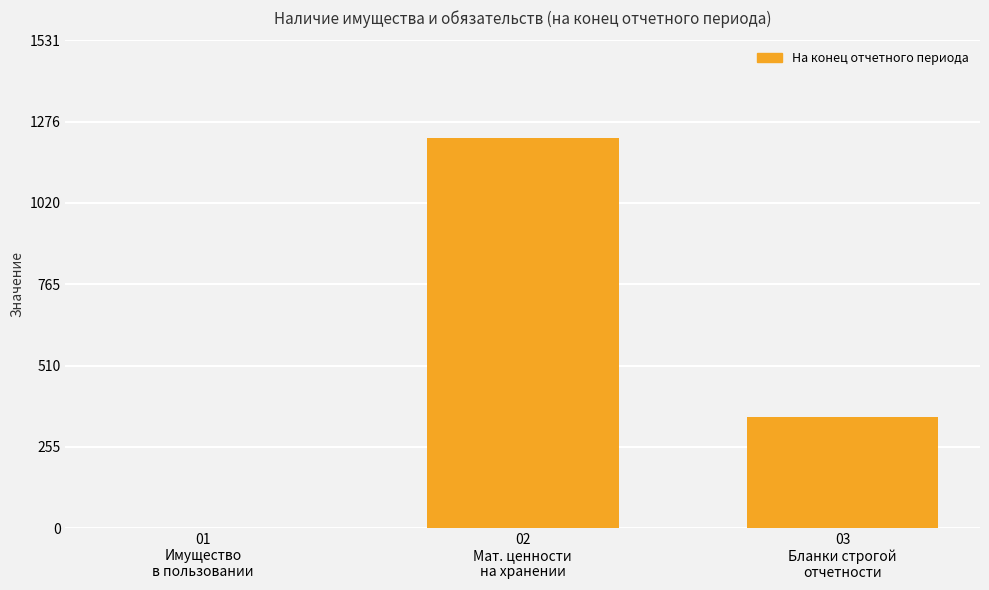

What is the greatest value displayed?

1225